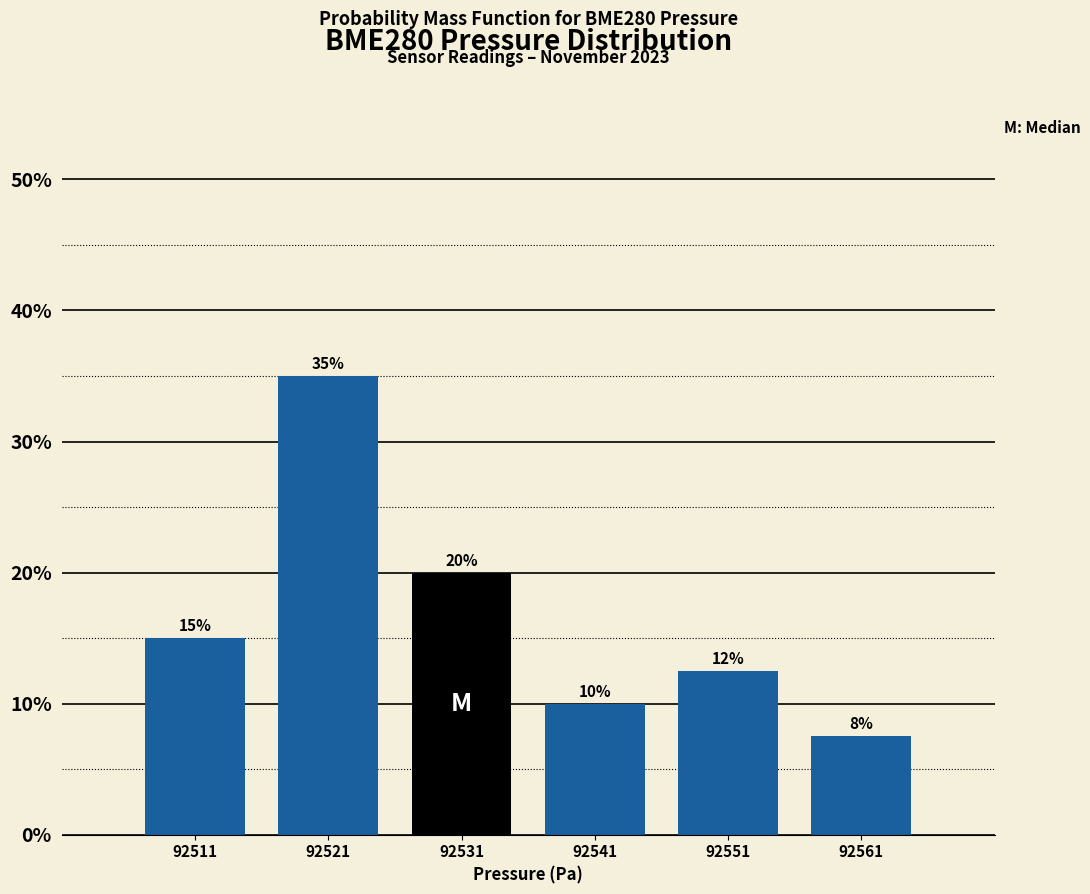

What is the sum of the values at 92521 and 92541?

45.0